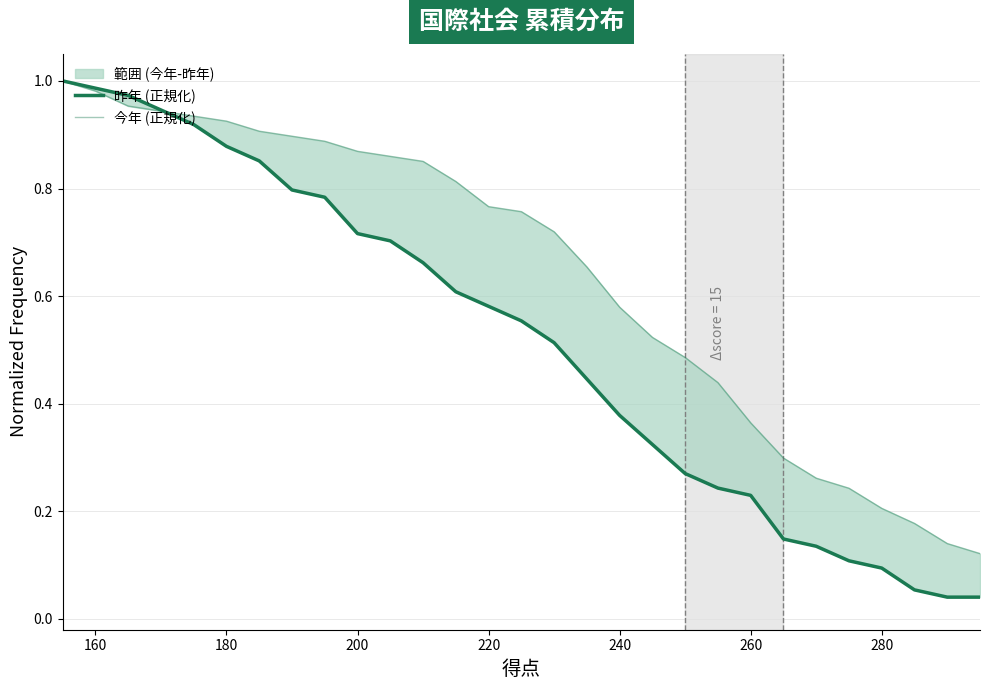

True or false: 今年 has a value of 1.4 at 180.

False